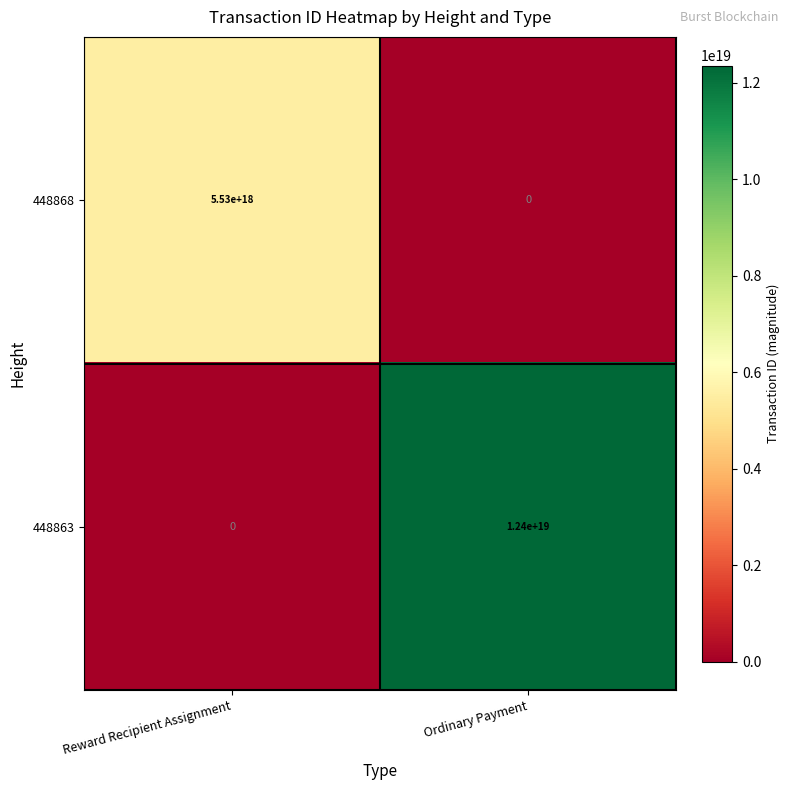

Where is 448863 nearest to the value 6200000000000000000?

Reward Recipient Assignment